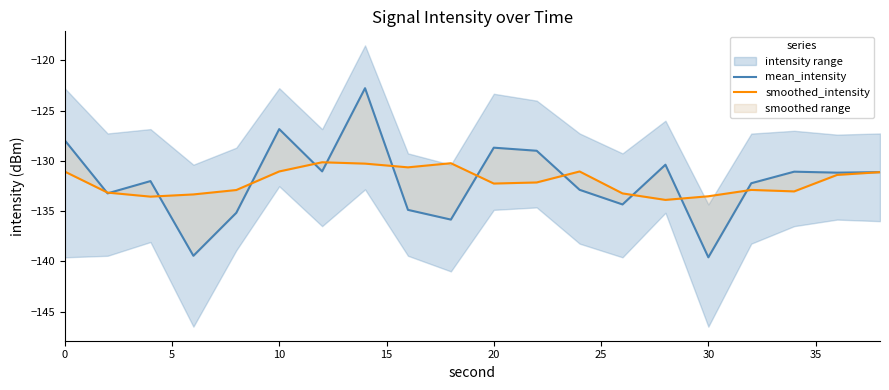

At how many categories does at least one series exceed -137?

20